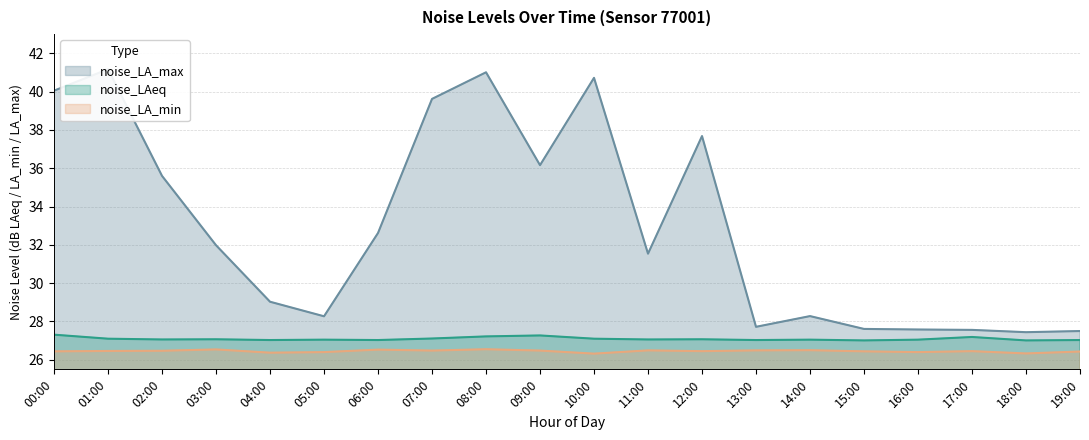

Rank the categories by noise_LA_max value from lowest to highest.

18:00, 19:00, 17:00, 16:00, 15:00, 13:00, 05:00, 14:00, 04:00, 11:00, 03:00, 06:00, 02:00, 09:00, 12:00, 07:00, 00:00, 10:00, 08:00, 01:00